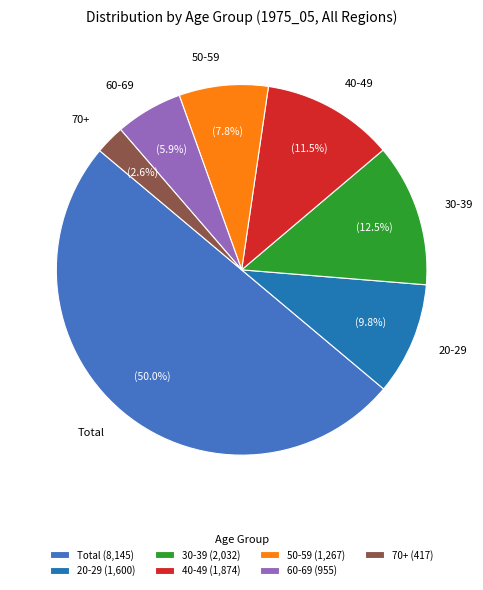

What percentage is the 50-59 slice, to the nearest percent?

8%